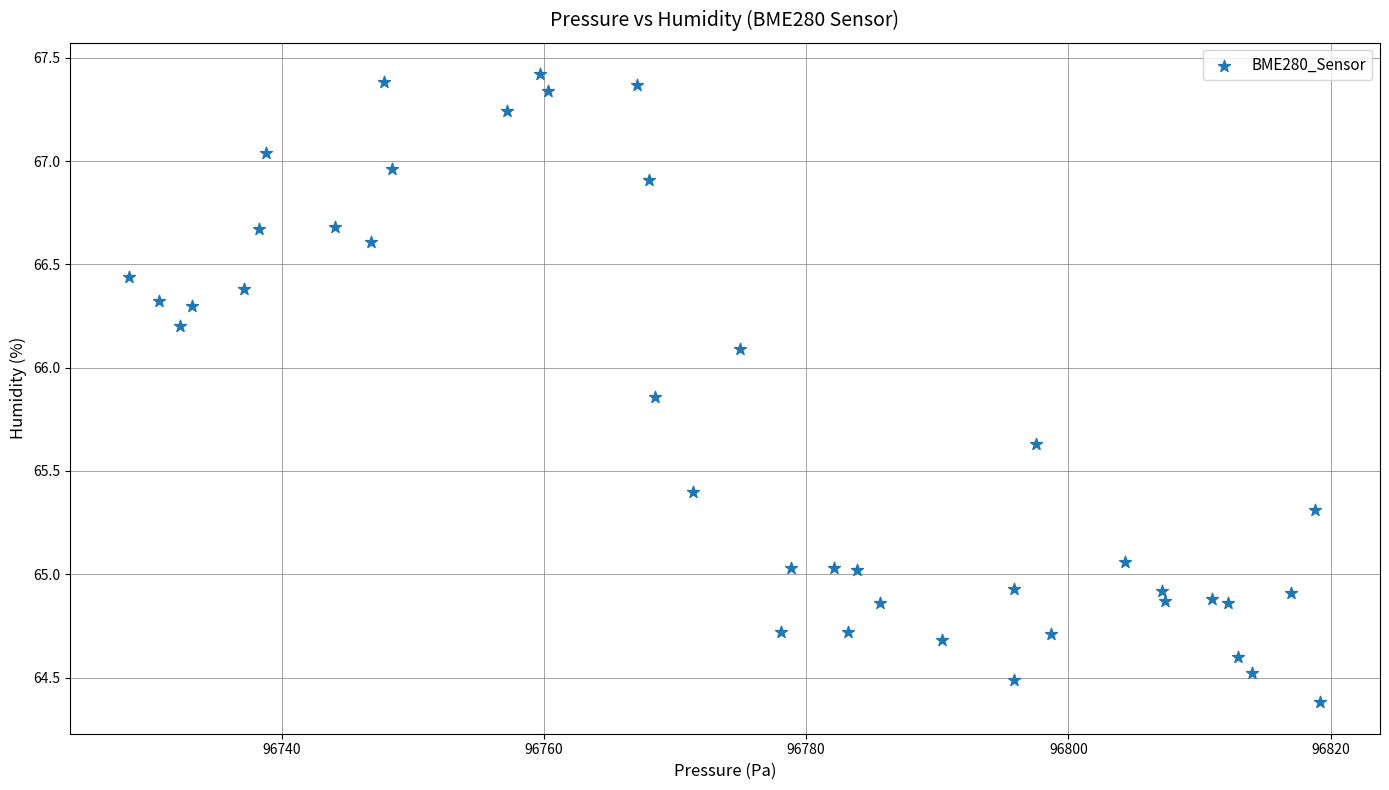

What is the range of Y values (max minus min)?

3.0